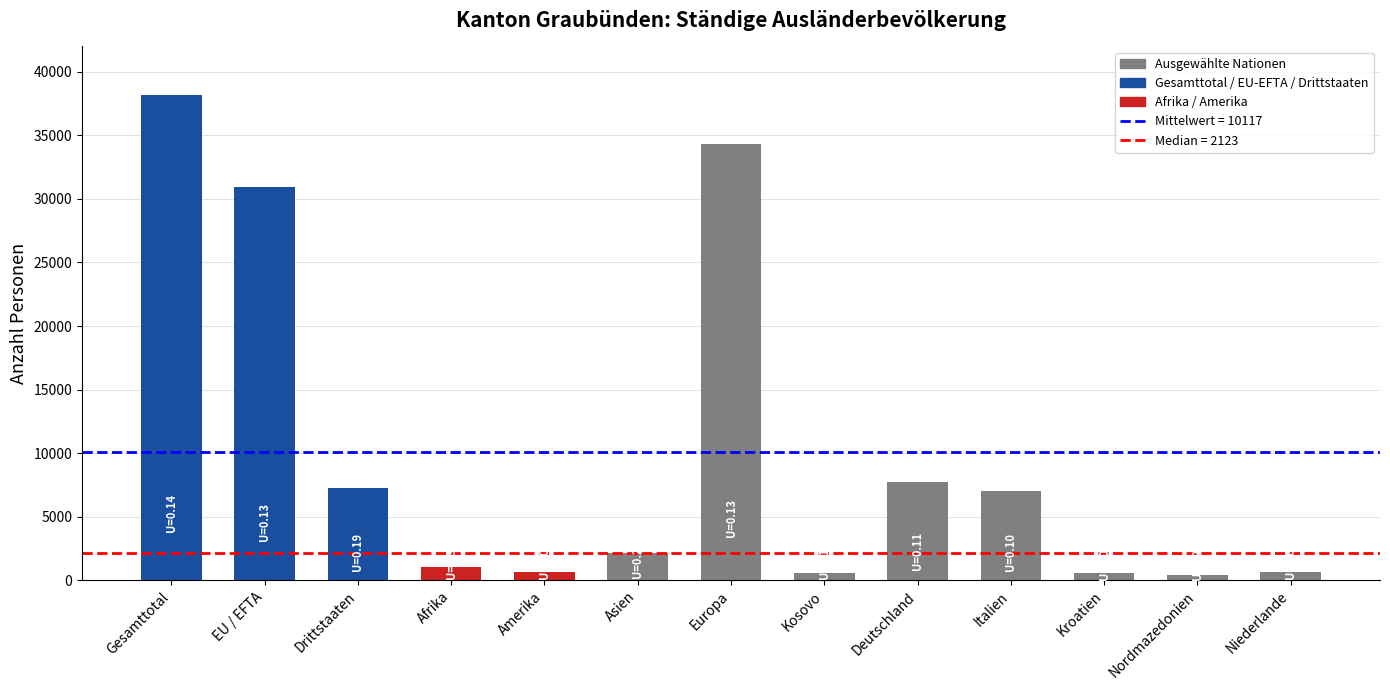

What is the label of the 11th bar from the left?

Kroatien